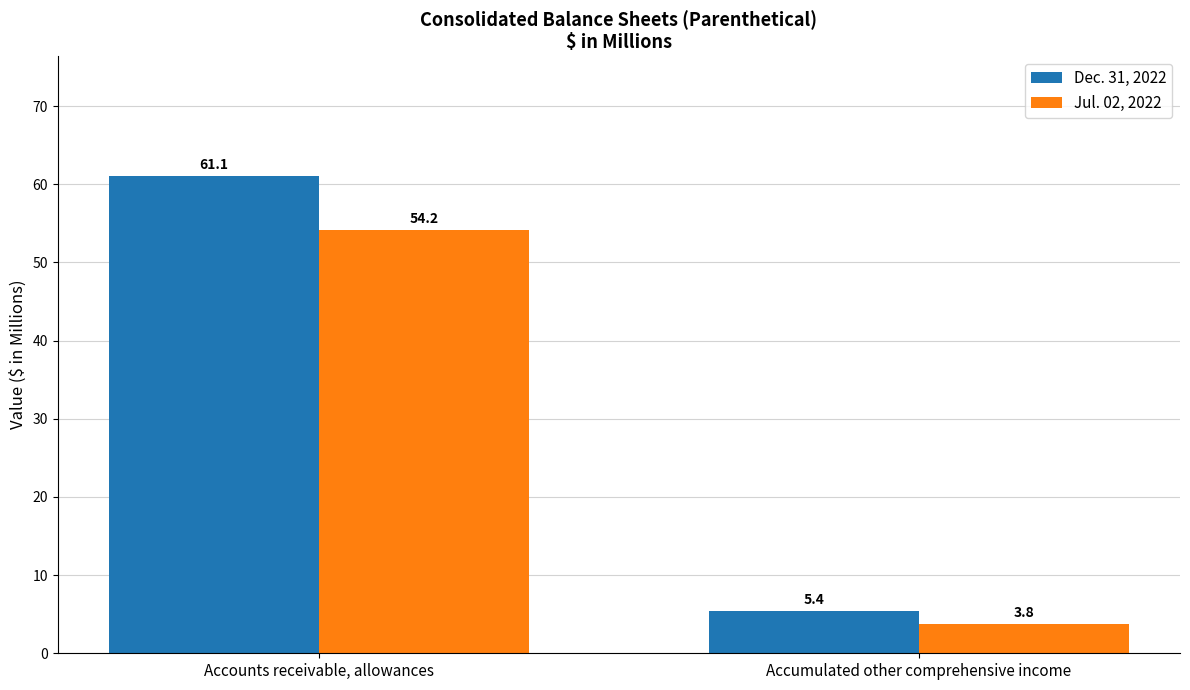

At how many categories does at least one series exceed 31?

1